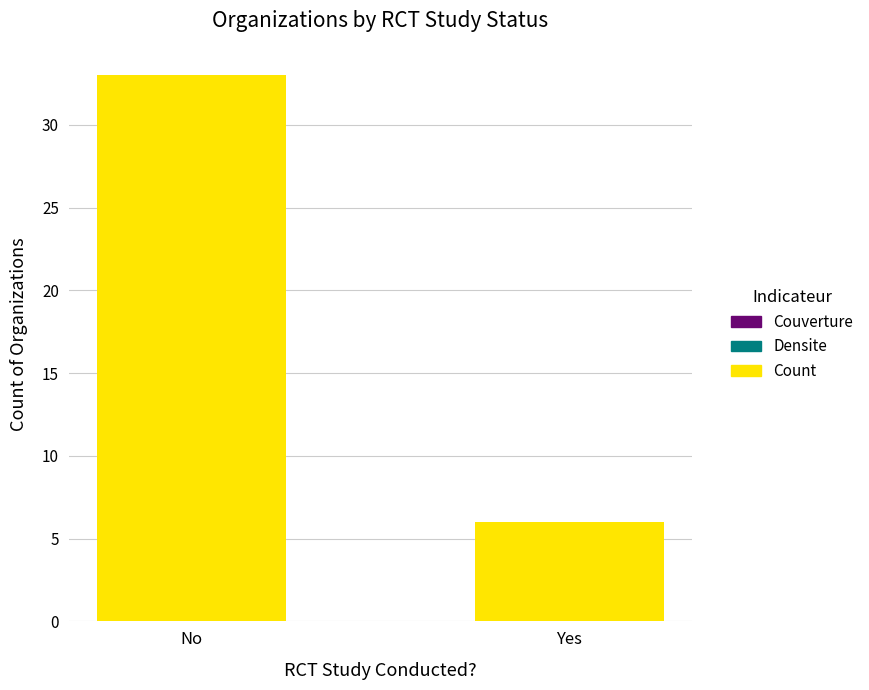

What is the approximate value at Yes, to the nearest 5?

5